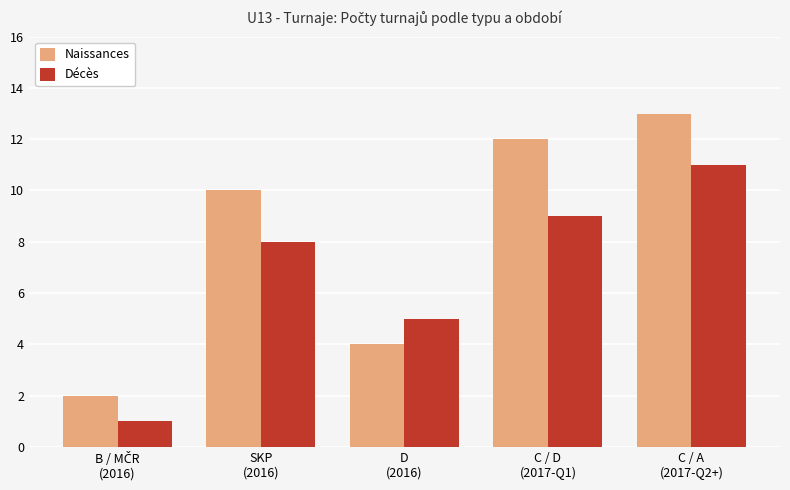

What is the difference between the Décès values at D
(2016) and C / A
(2017-Q2+)?

6